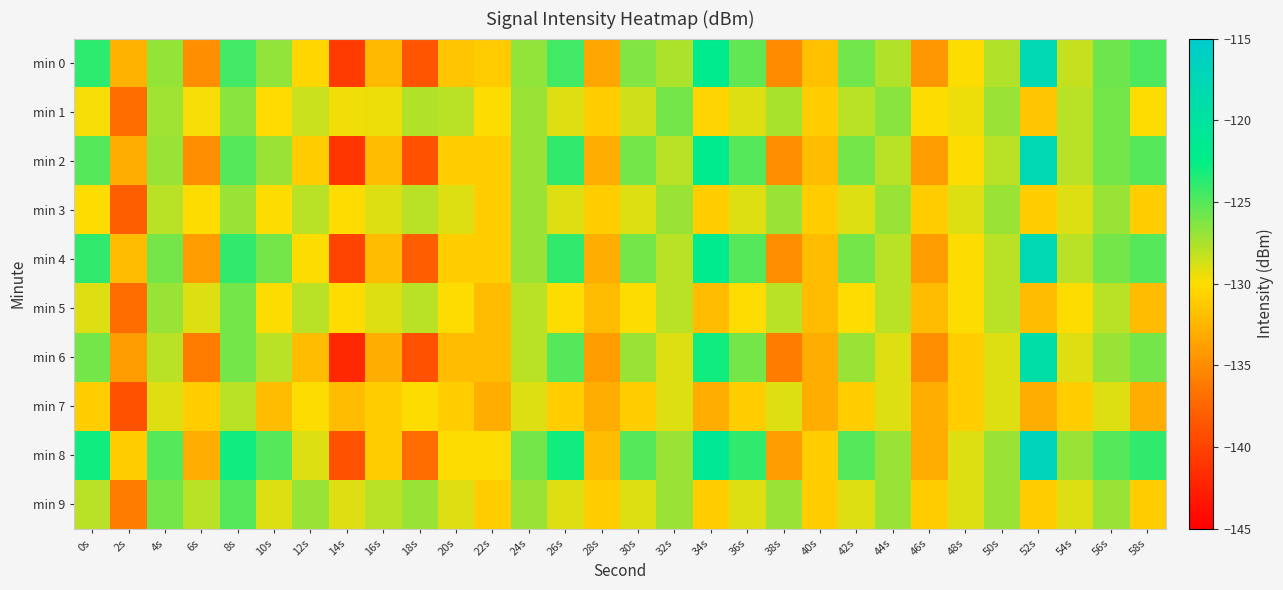

How many distinct data groups are displayed?

10